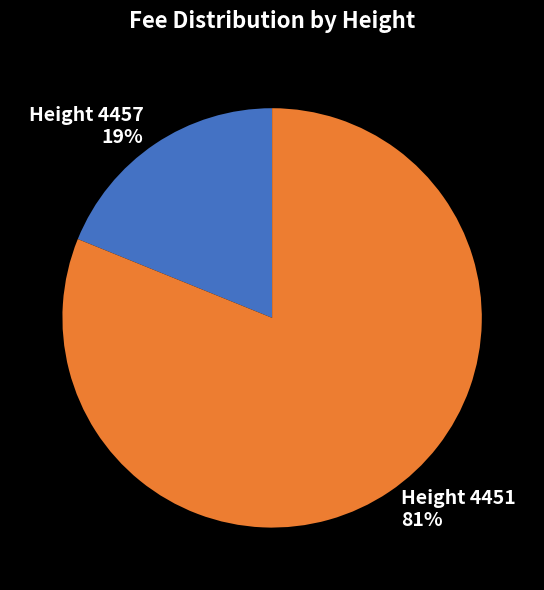

Is there any slice that represents more than half of the pie?

Yes